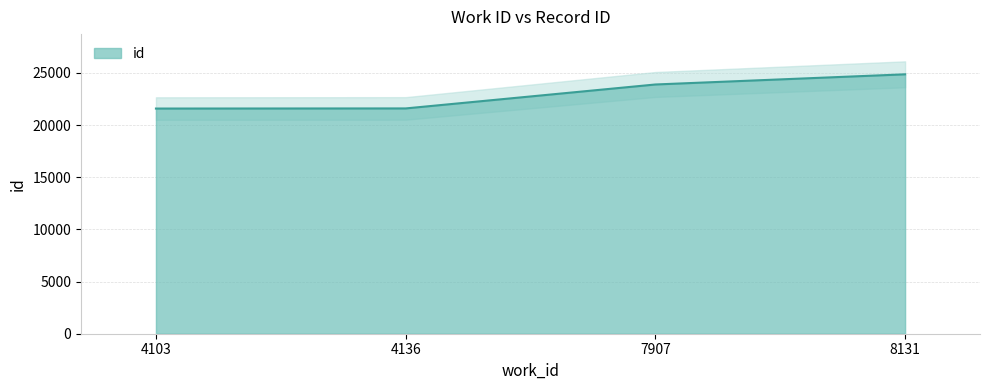

What is the sum of all values?

91949